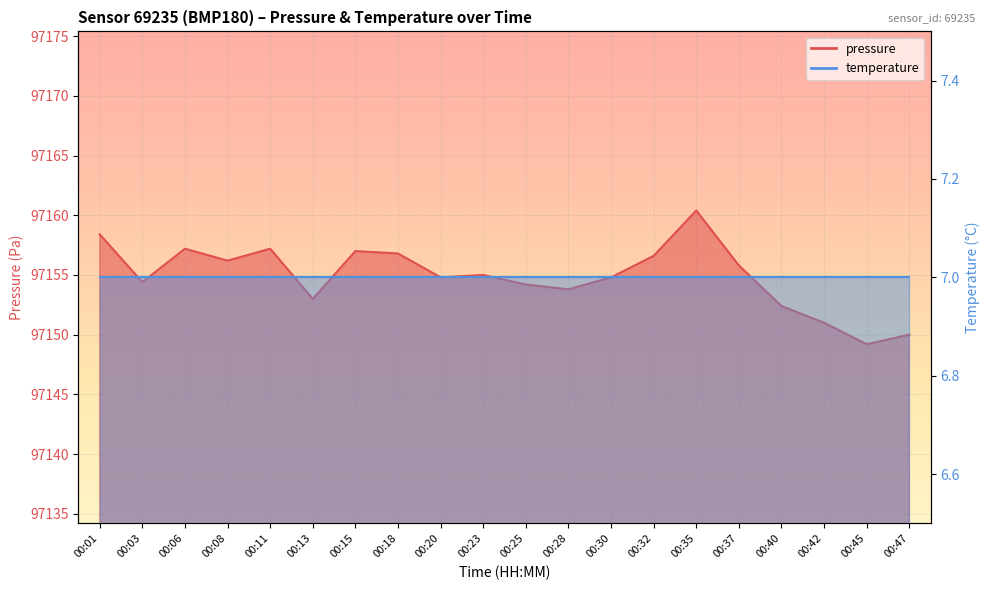

Which has a higher value, 00:35 or 00:40?

00:35